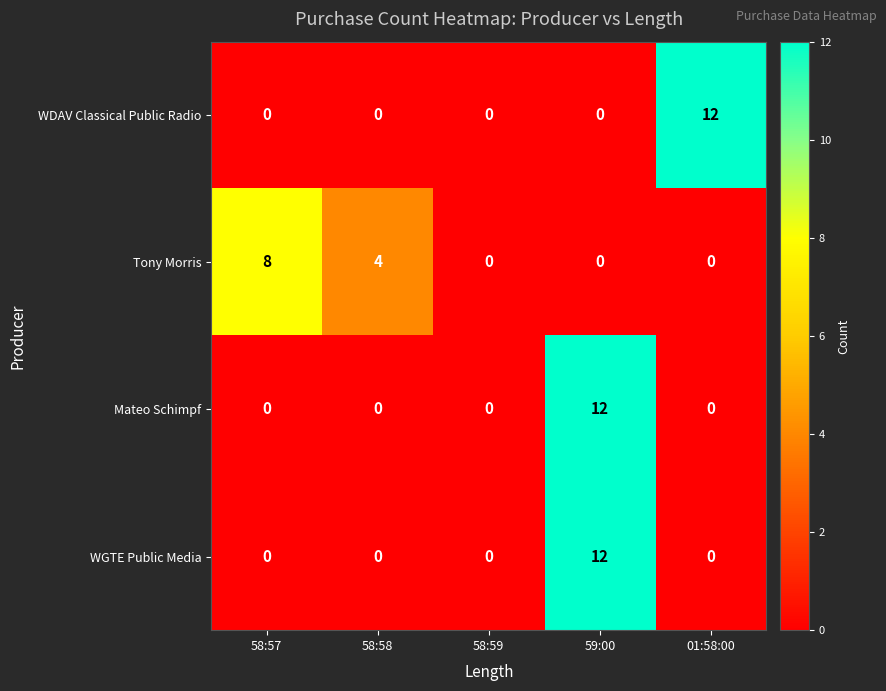

At which label is Tony Morris closest to 4?

58:58